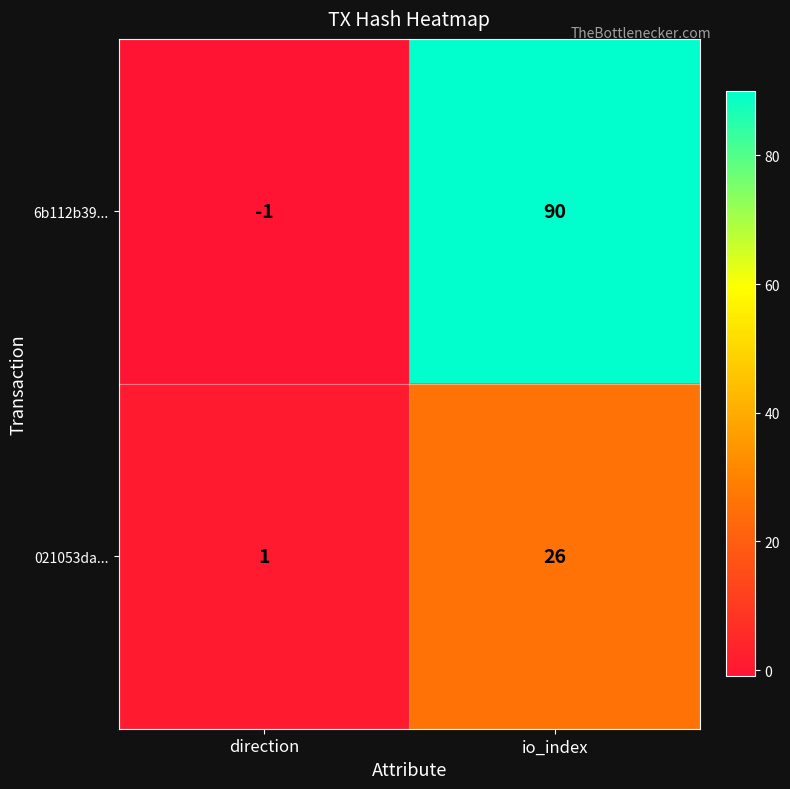

Reading left to right, what are all the values shown in this chart?

6b112b39...: direction=-1	io_index=90
021053da...: direction=1	io_index=26